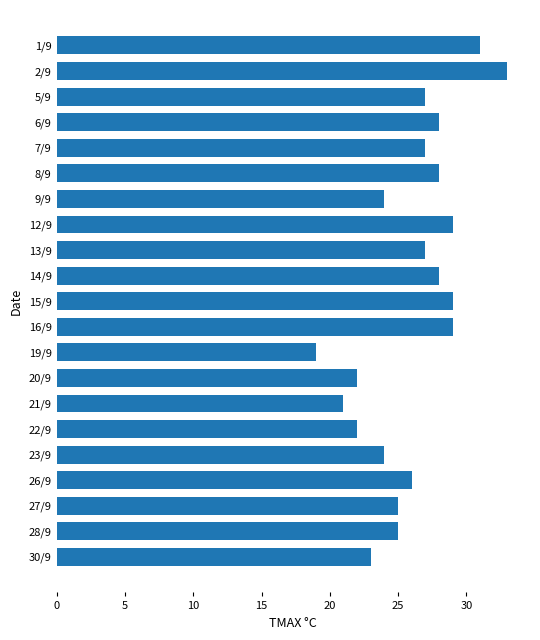

What is the ratio of the value at 15/9 to the value at 9/9?

1.2